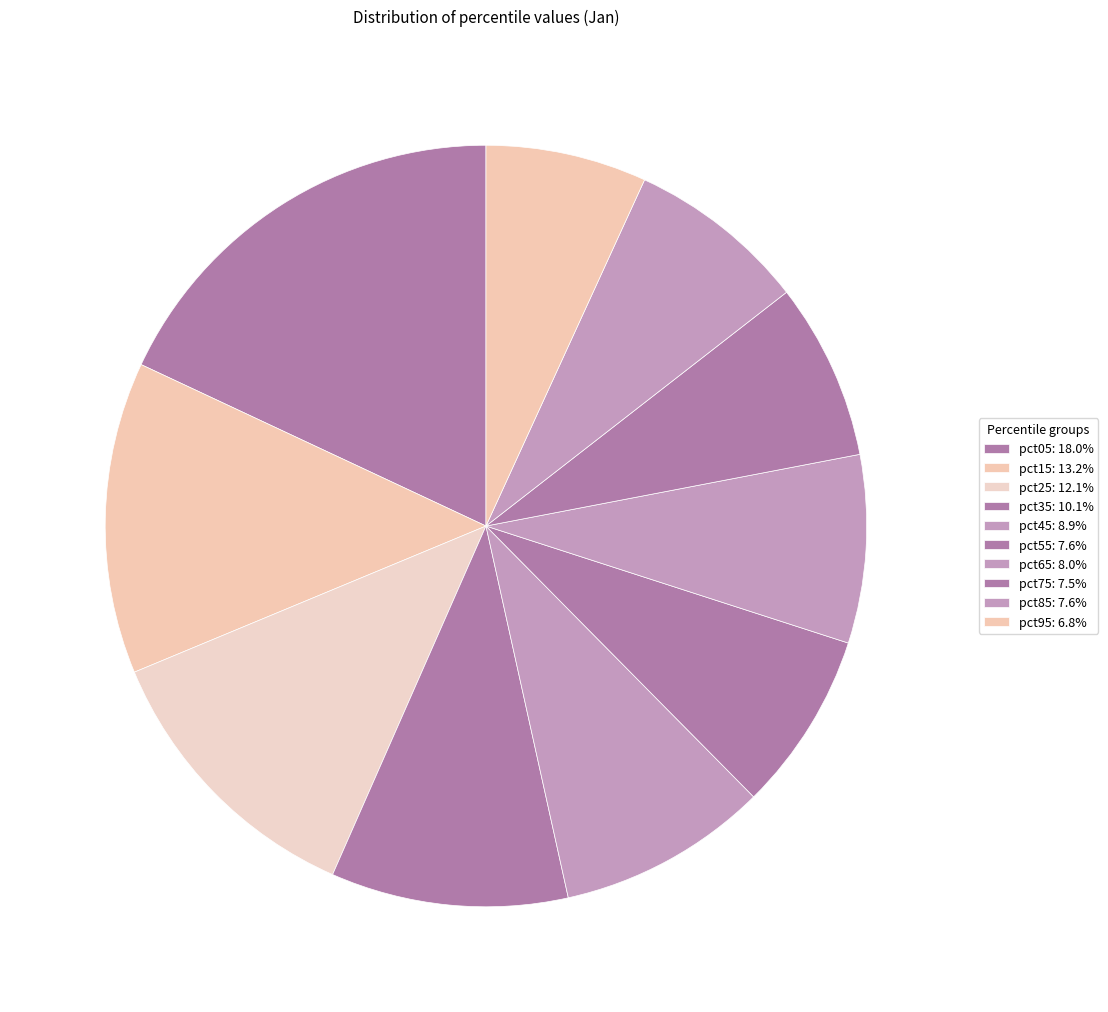

Does any single category account for the majority?

No